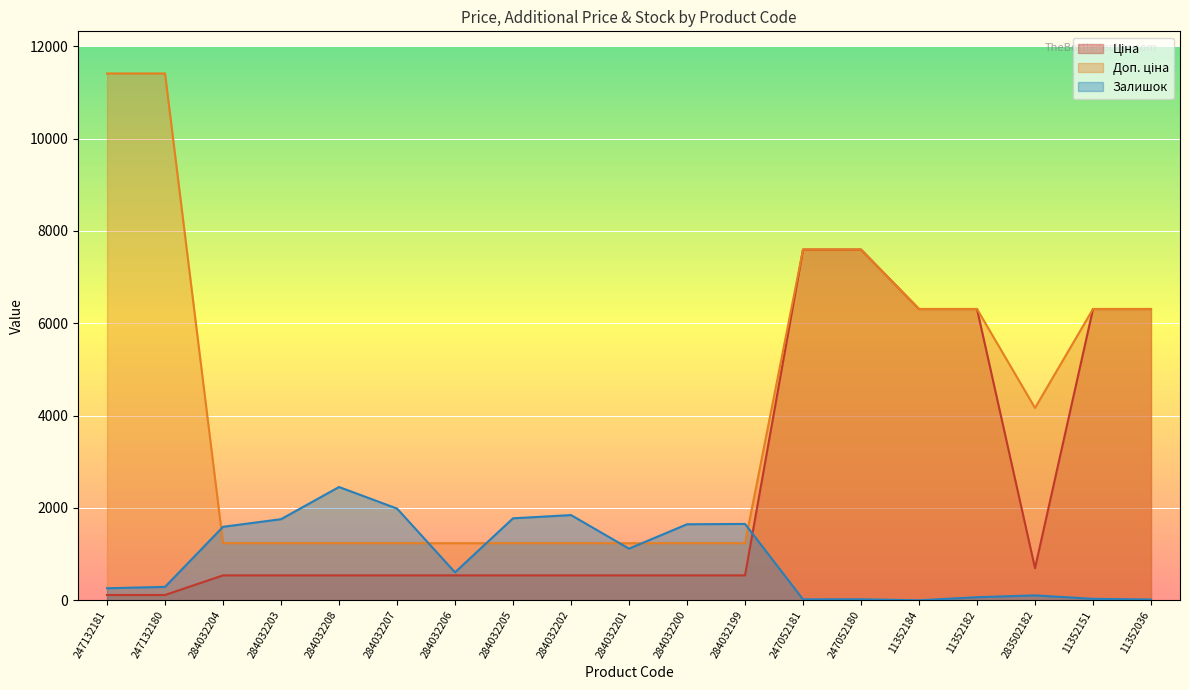

True or false: Залишок has more than 1 points higher than both neighbors.

True